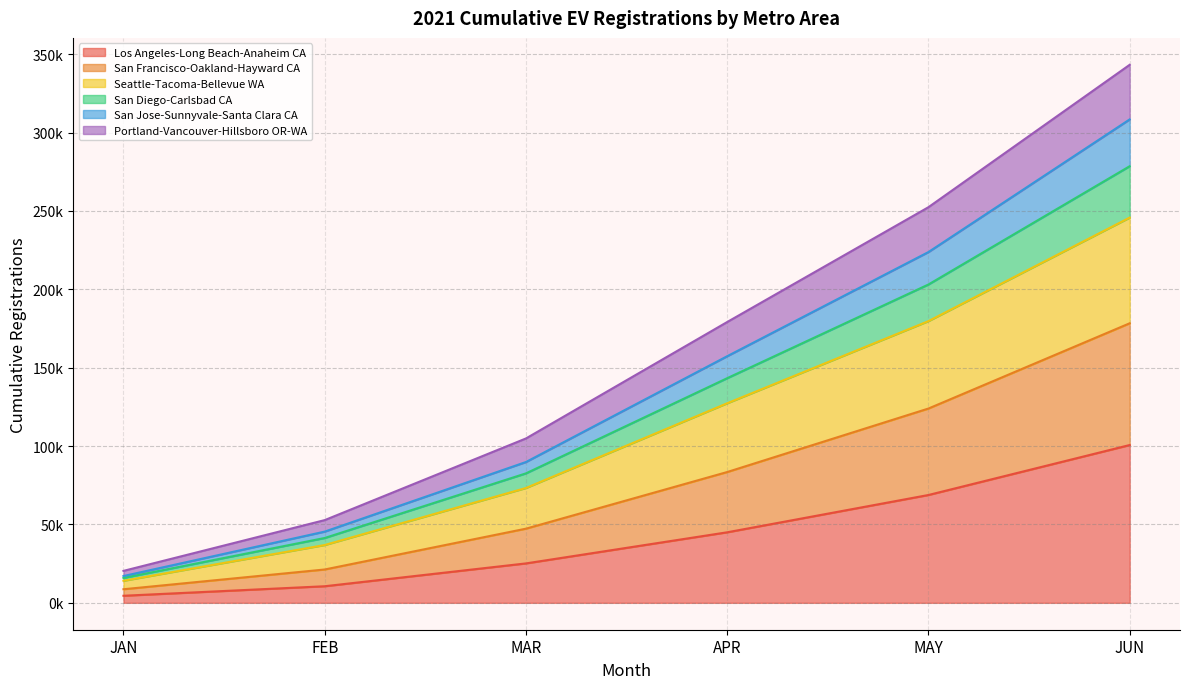

Does the chart have visible grid lines?

Yes